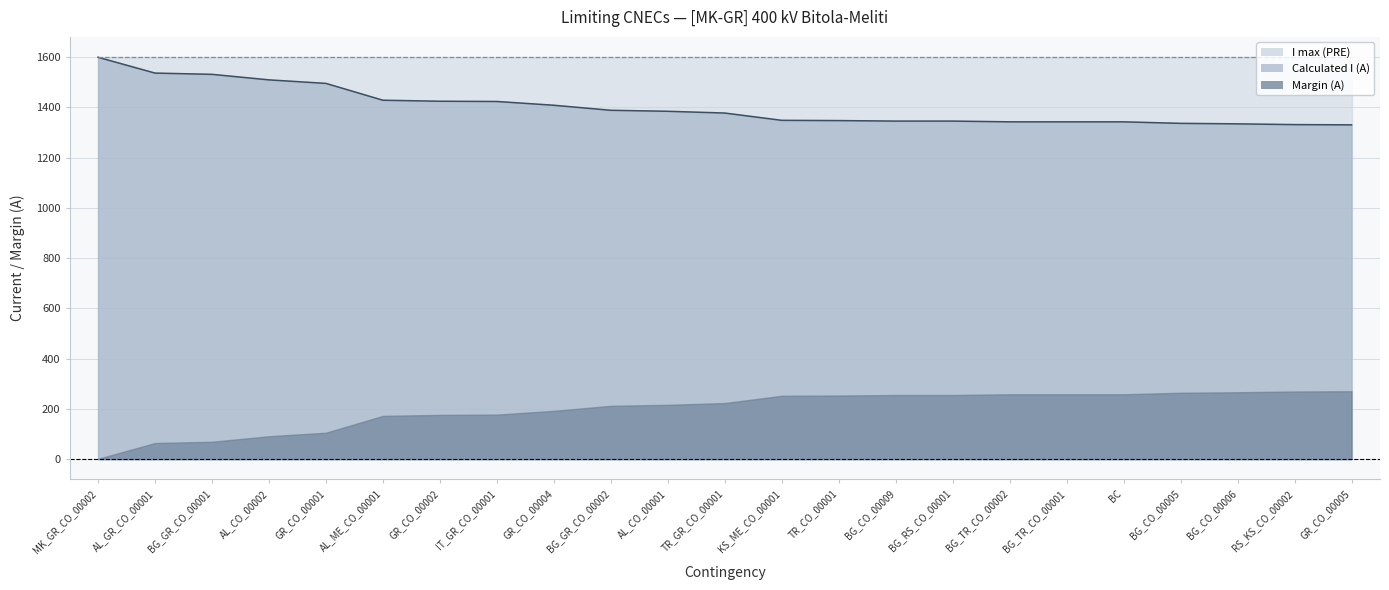

Which category has the highest value in the I max (PRE) series?

MK_GR_CO_00002